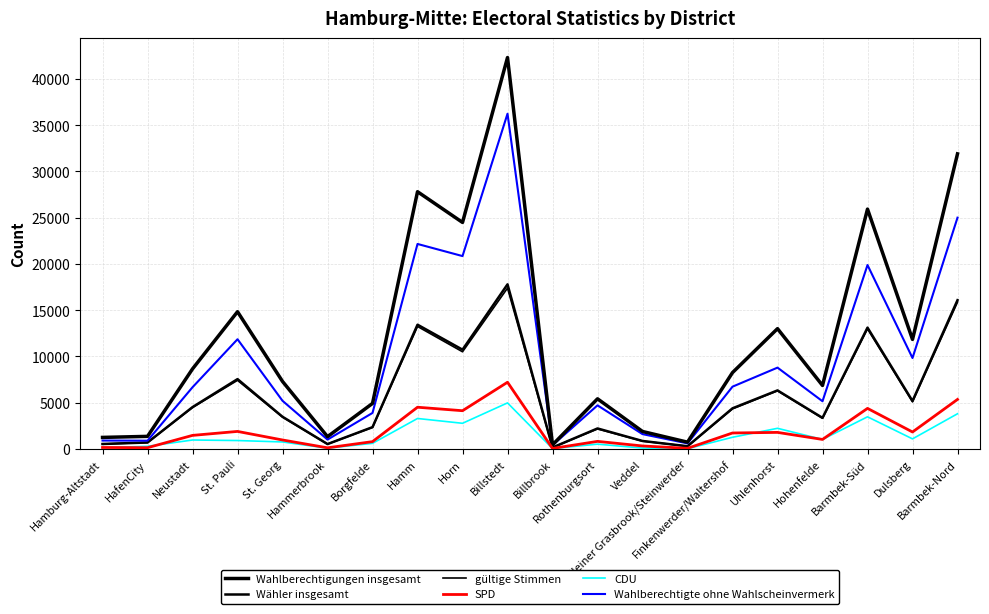

What is the label of the 10th point from the left?

Billstedt